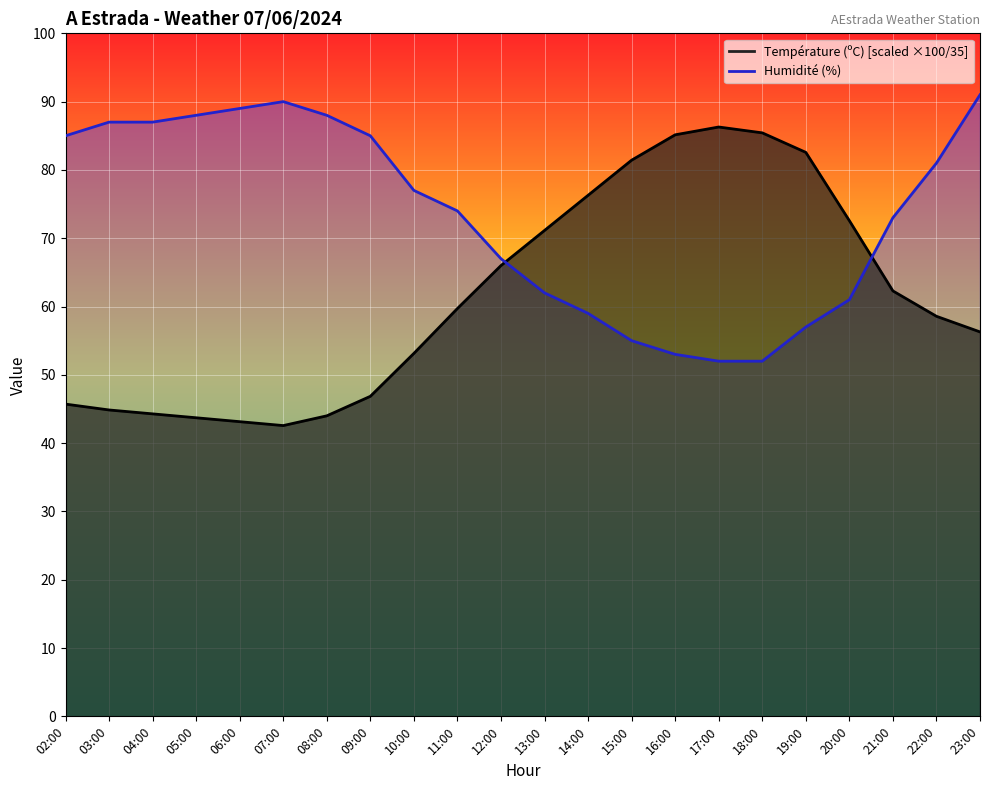

Read the Humidité (%) value at 20:00.

61.0